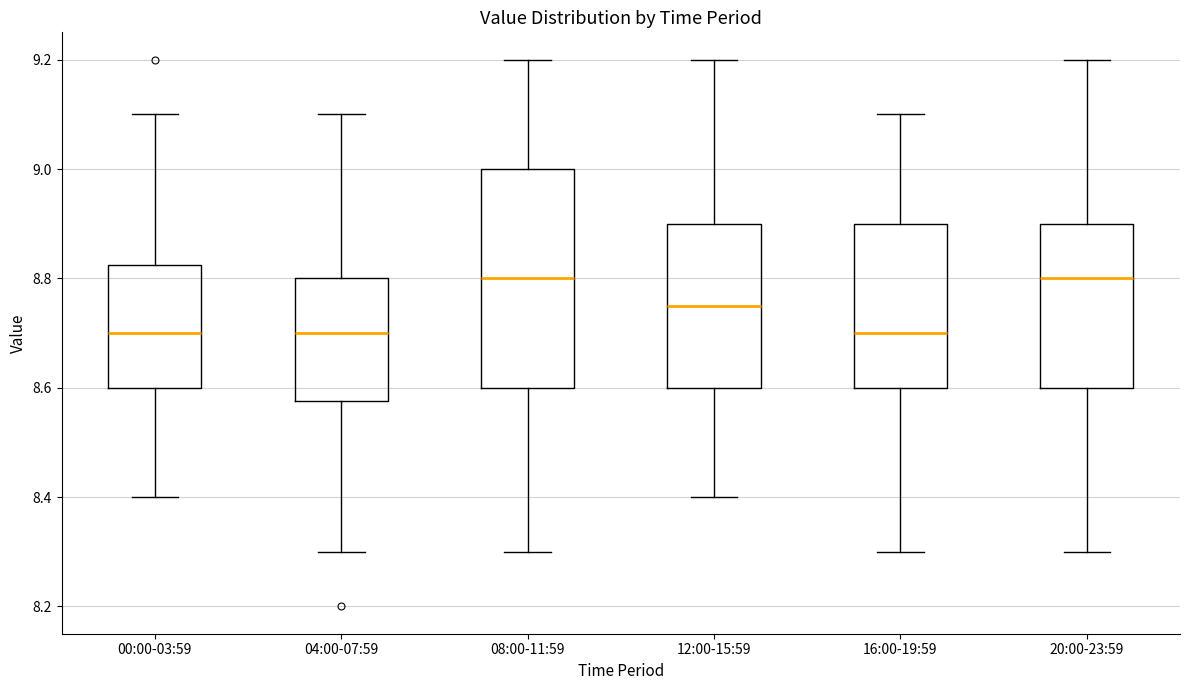

Where is the upper edge of the box for 04:00-07:59 on the y-axis? The values are not printed on the chart, so give them approximately, as read against the axis.

8.80